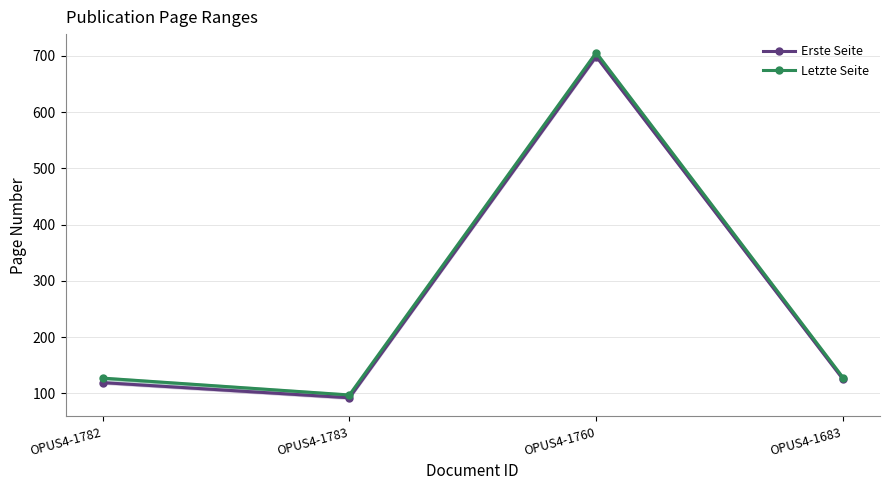

How many values in the Erste Seite series exceed 125?

1